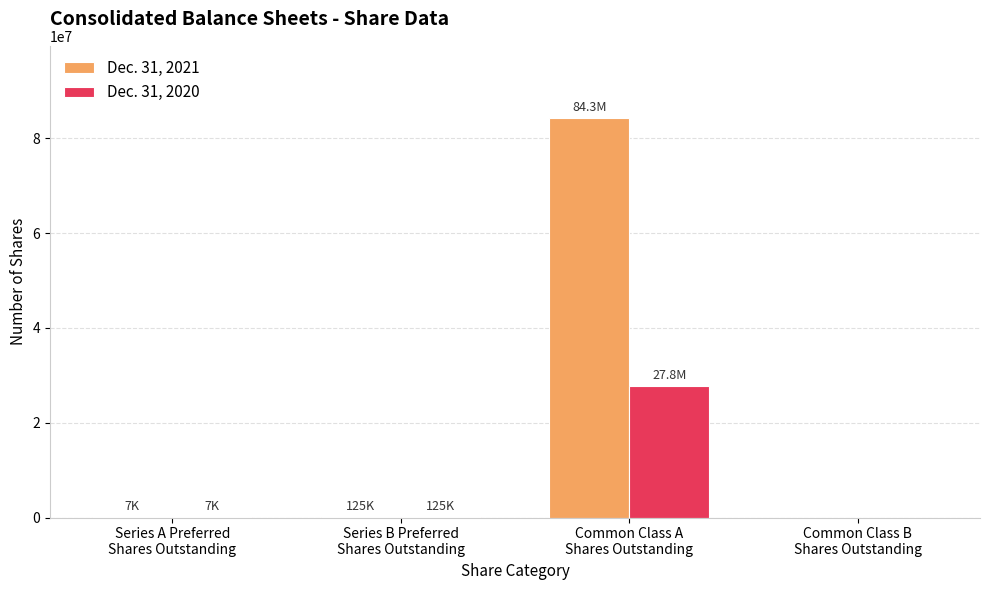

What is the greatest value displayed?

84344607